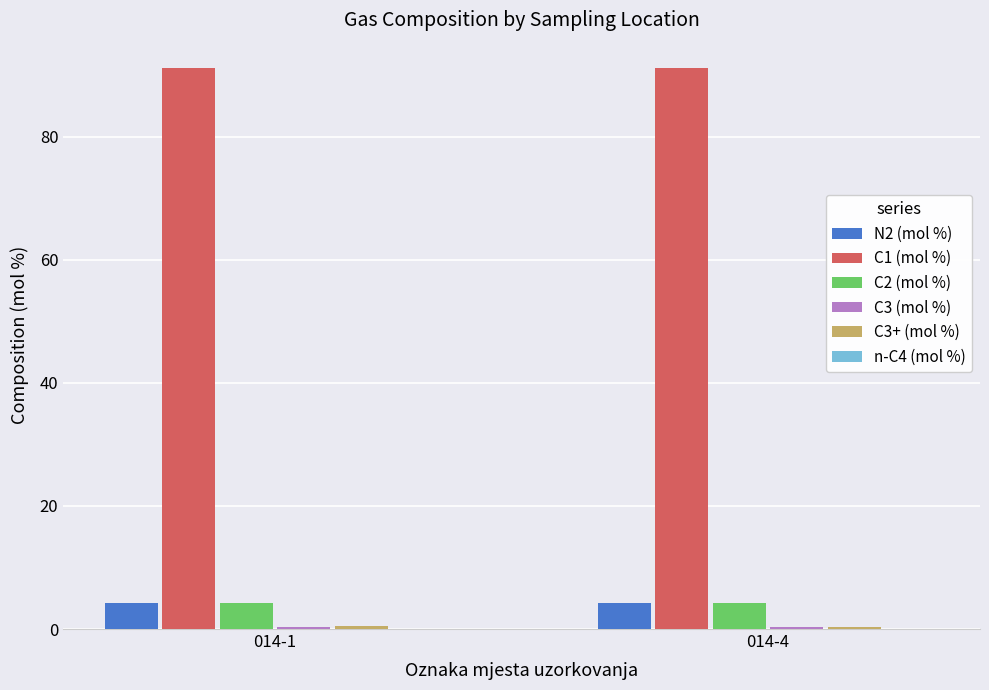

Are the bars horizontal?

No